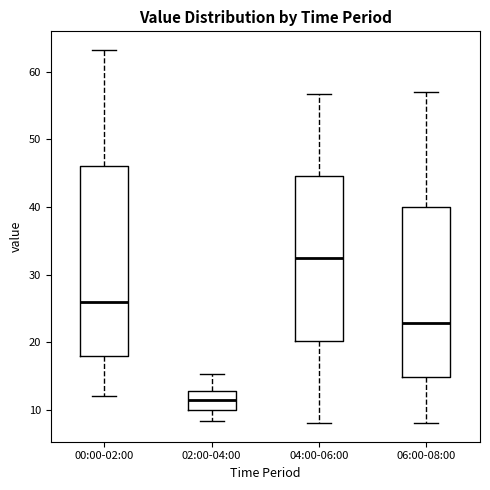

Reading left to right, transcribe this box plot: for each box, give where its median line is, the range the box spans, and where its two whiskers end, as read against the y-axis. The values are not printed on the chart, so give them approximately, as read against the axis.

00:00-02:00: median 26, box 18 to 46, whiskers 12 to 63
02:00-04:00: median 11, box 10 to 13, whiskers 8 to 15
04:00-06:00: median 32, box 20 to 45, whiskers 8 to 57
06:00-08:00: median 23, box 15 to 40, whiskers 8 to 57